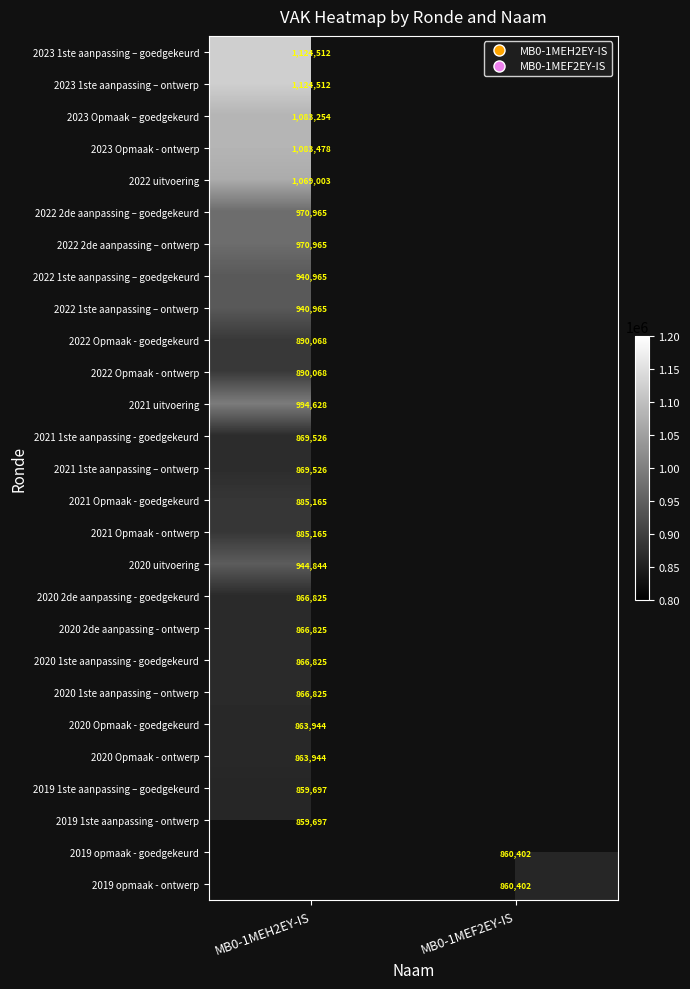

Is the value of 2021 1ste aanpassing – ontwerp at MB0-1MEH2EY-IS greater than the value of 2021 uitvoering at MB0-1MEH2EY-IS?

No